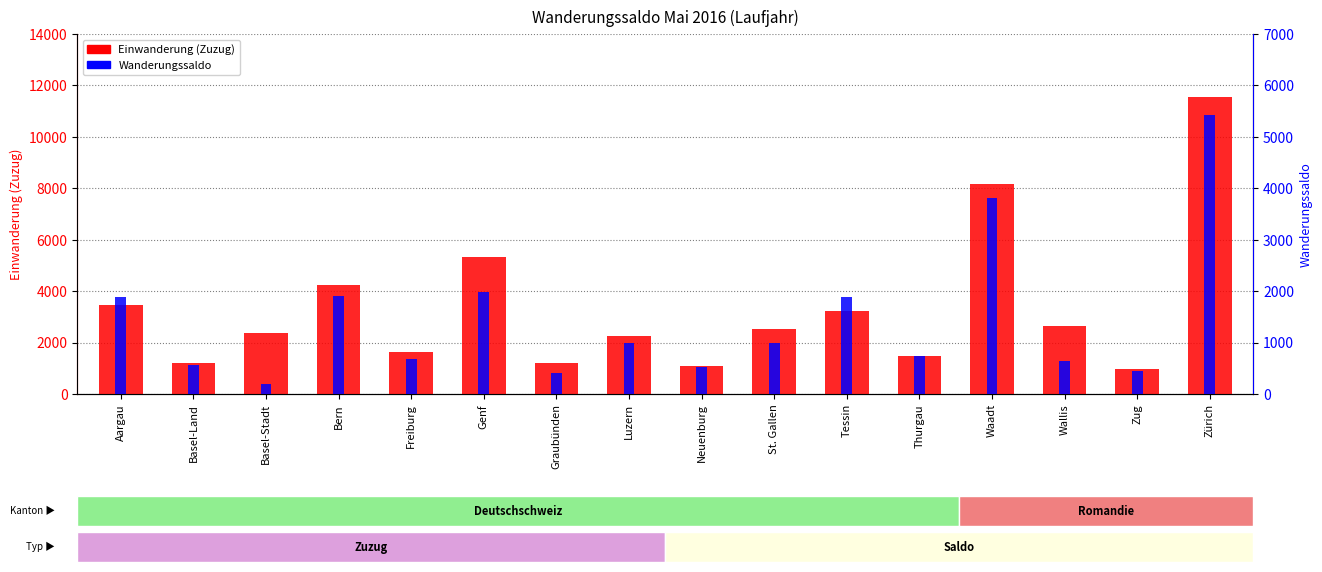

At which category is the sum across all series the highest?

Zürich